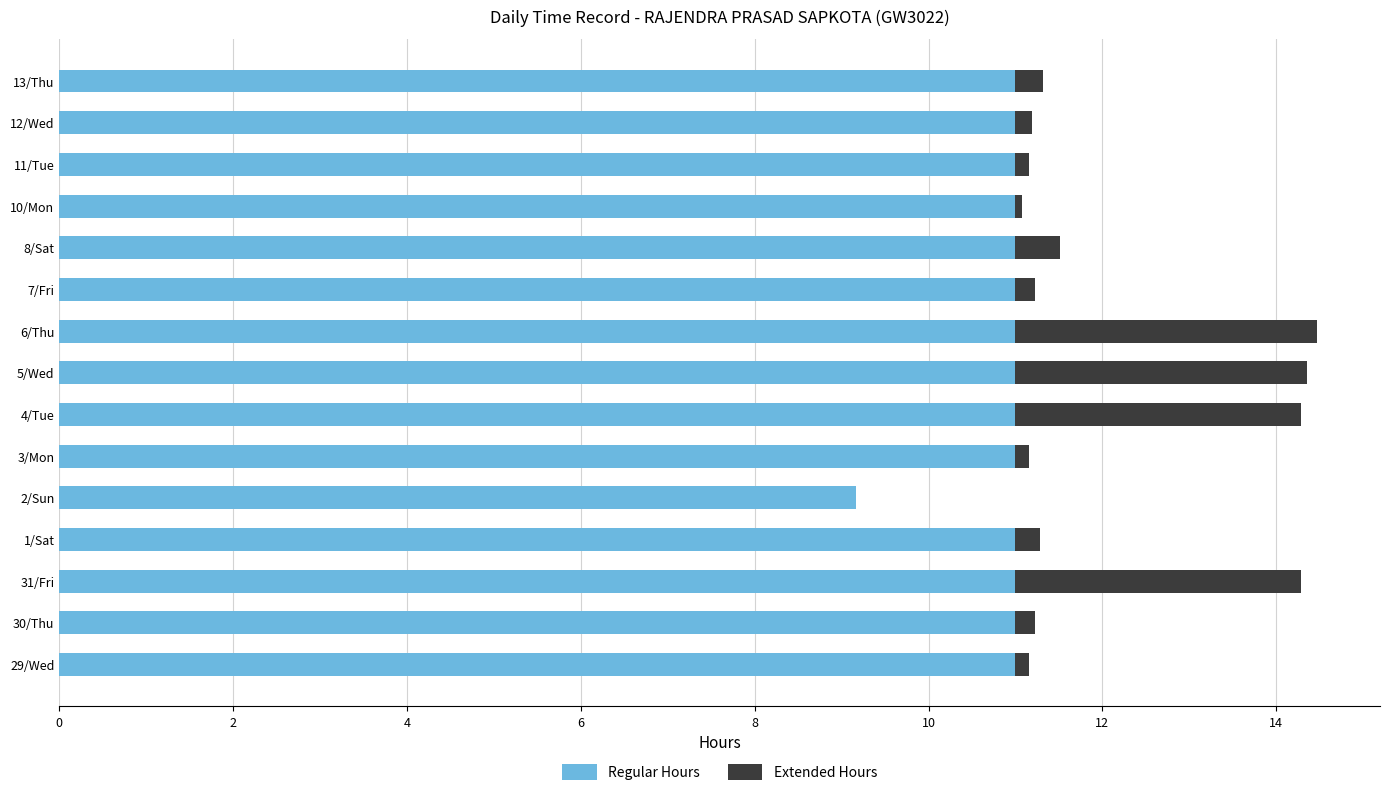

What is the total value across all series at 4/Tue?

14.3